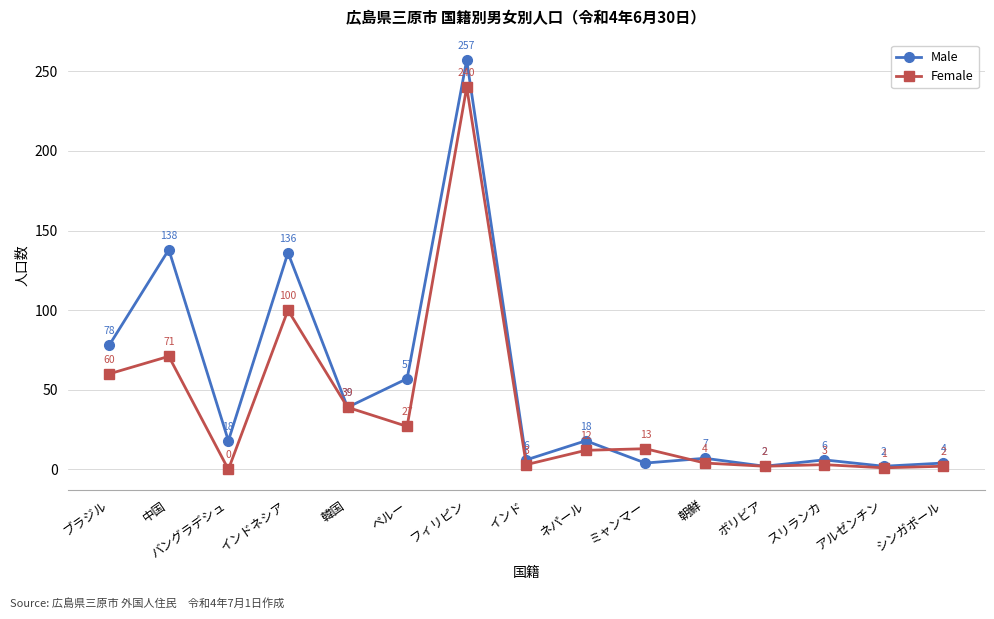

List the series in order of their peak value, lowest first.

Female, Male